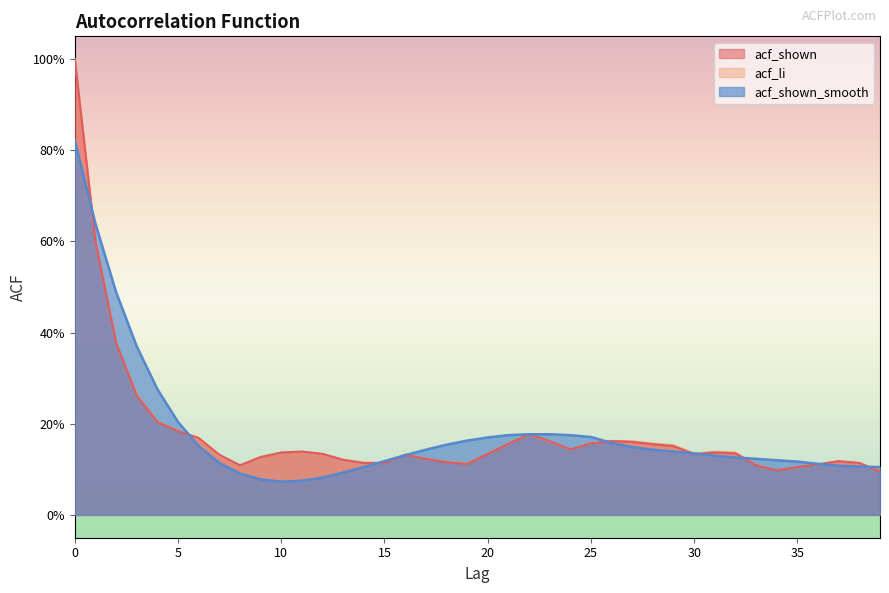

What is the difference between the maximum and minimum values in the acf_li series?

0.9